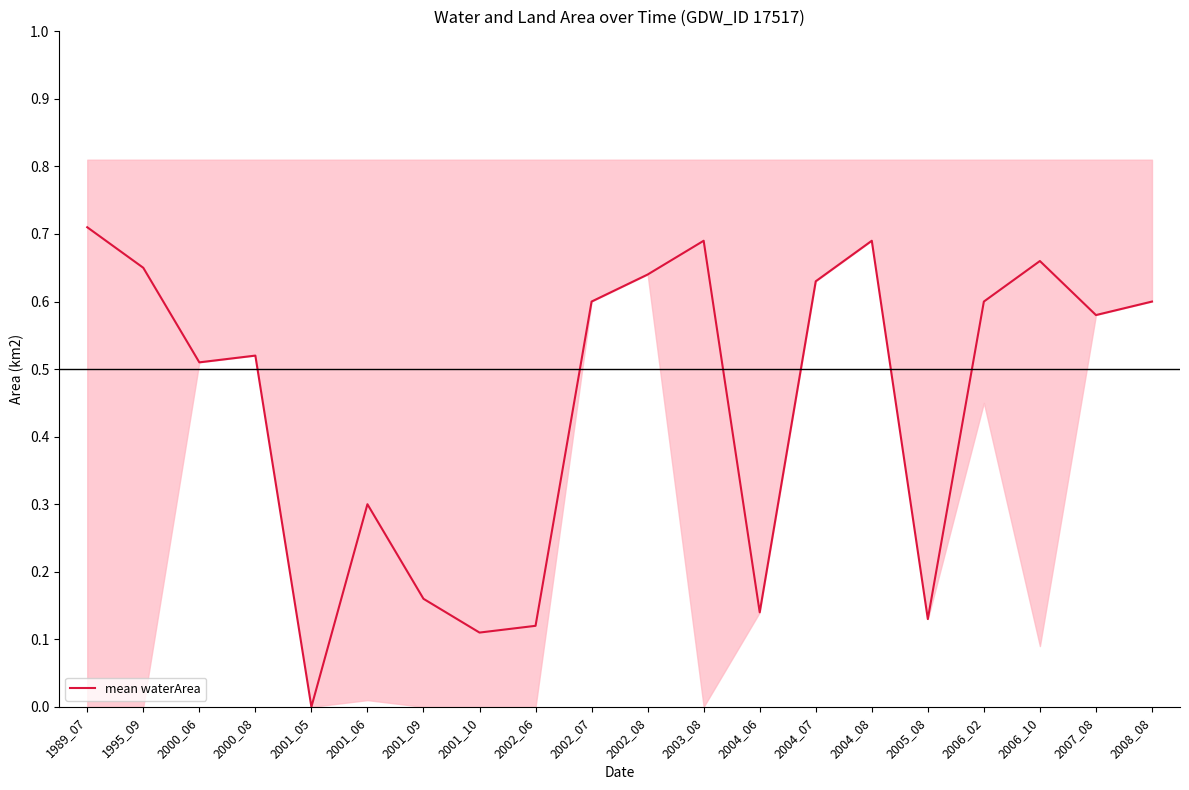

What is the sum of all values?

9.0